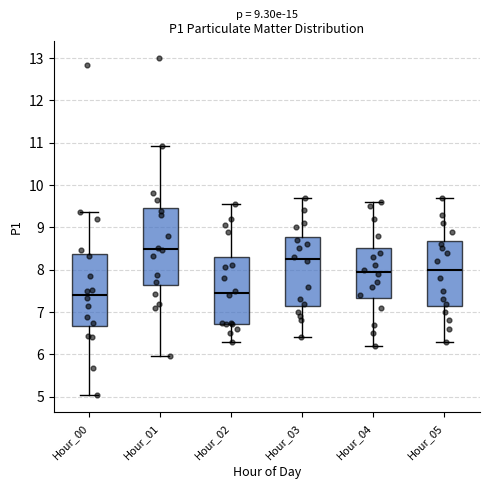

Which box is the tallest, from its lower edge to its upper edge?

Hour_01